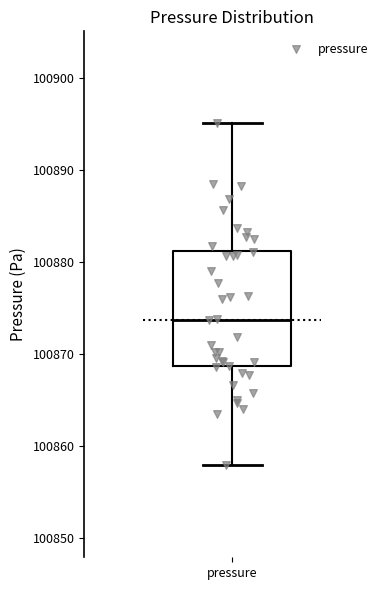

Transcribe this box plot: give where the median line is, the range the box spans, and where the two whiskers end, as read against the y-axis. The values are not printed on the chart, so give them approximately, as read against the axis.

median 100874, box 100869 to 100881, whiskers 100858 to 100895